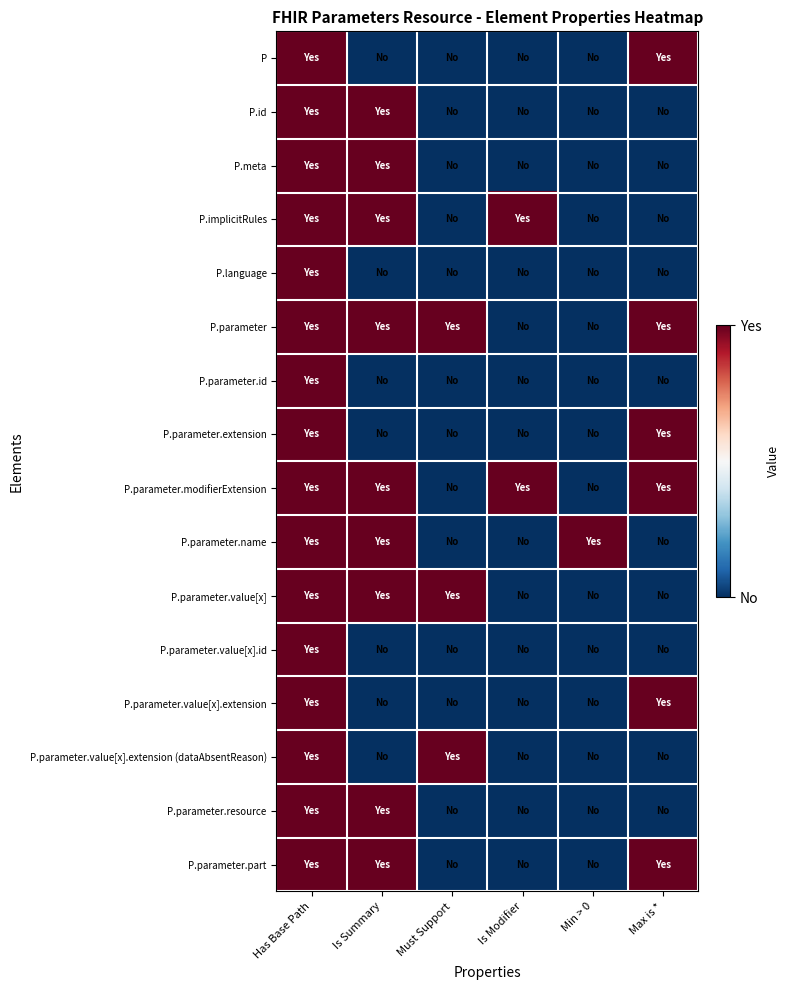

Which series changed the most between Has Base Path and Min > 0?

P